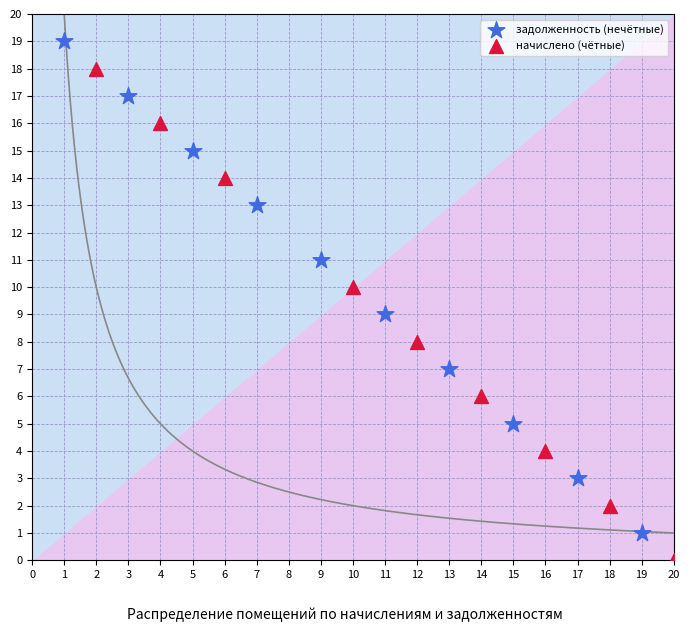

Which series reaches the maximum Y coordinate?

задолженность (нечётные)